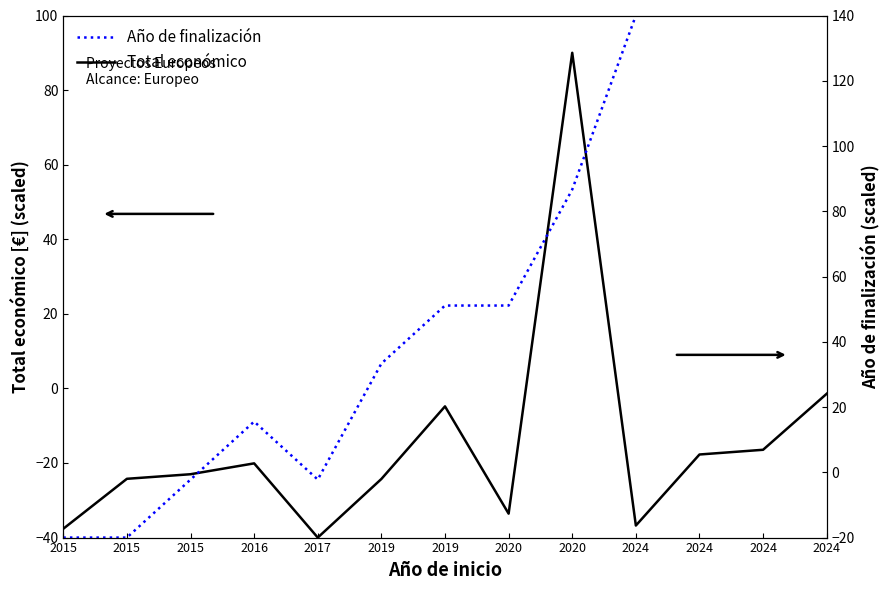

At which category is the sum across all series the highest?

2020